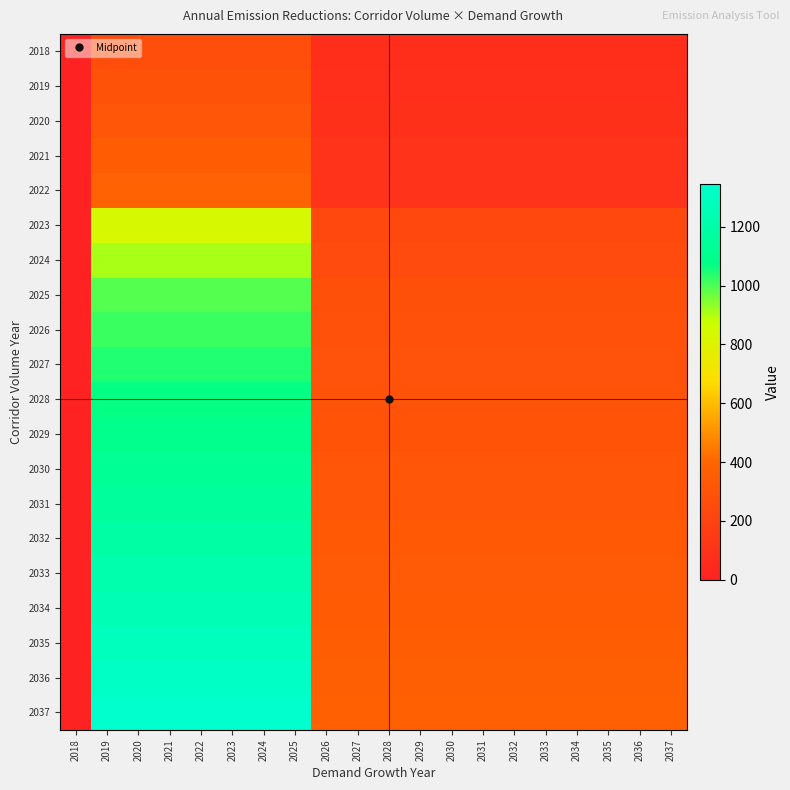

What is the maximum value shown in the chart?

1345.1